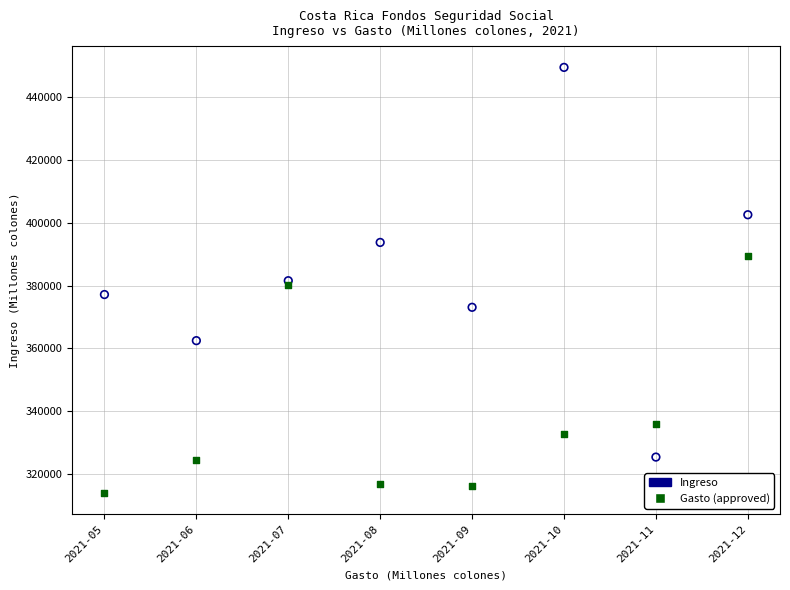

Across all data points, what is the range of Y values (max minus min)?

135658.7